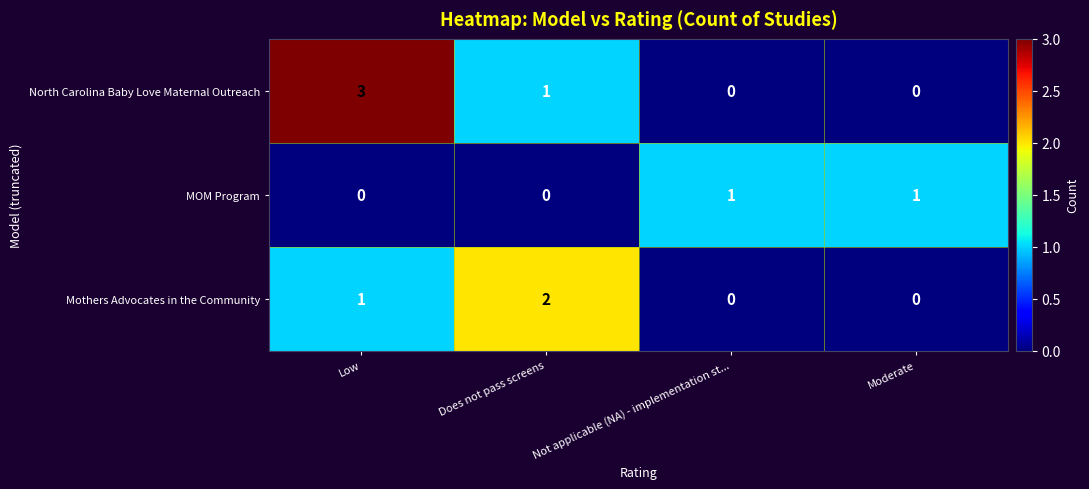

At how many categories does at least one series exceed 0?

4